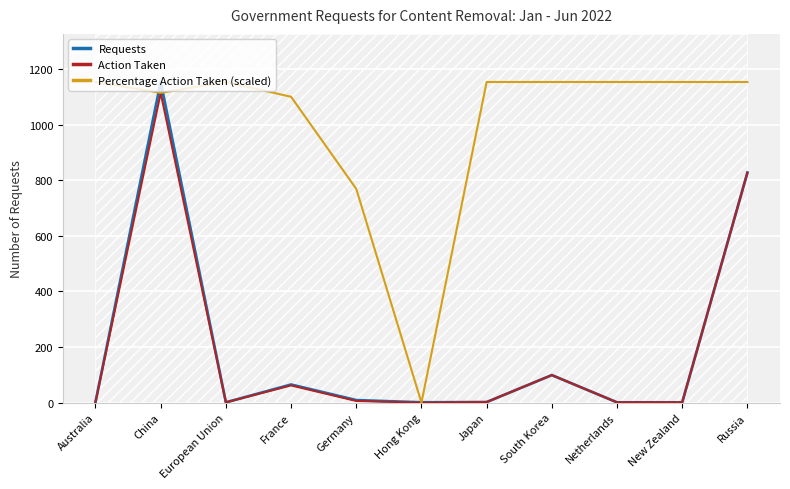

How many times do Percentage Action Taken (scaled) and Requests cross each other?

4